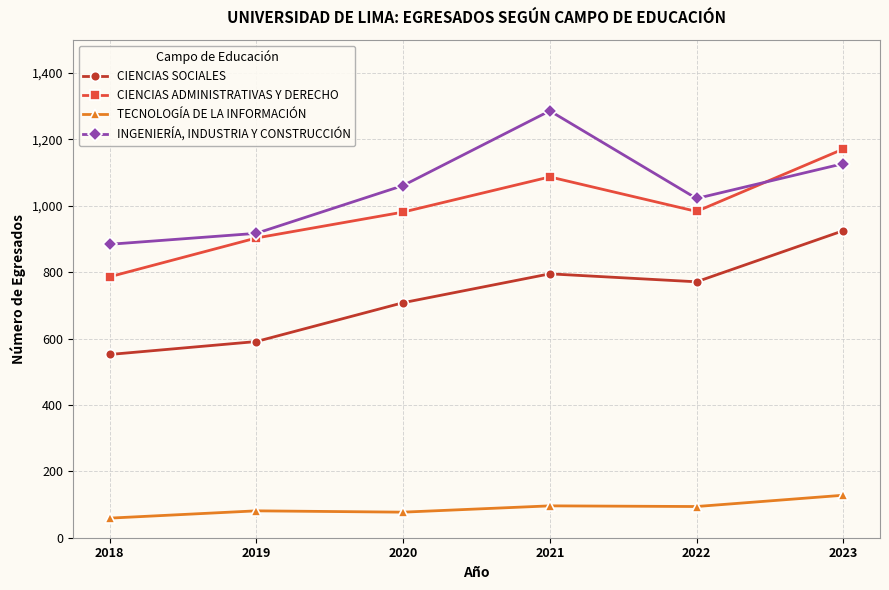

Rank the categories by INGENIERÍA, INDUSTRIA Y CONSTRUCCIÓN value from lowest to highest.

2018, 2019, 2022, 2020, 2023, 2021